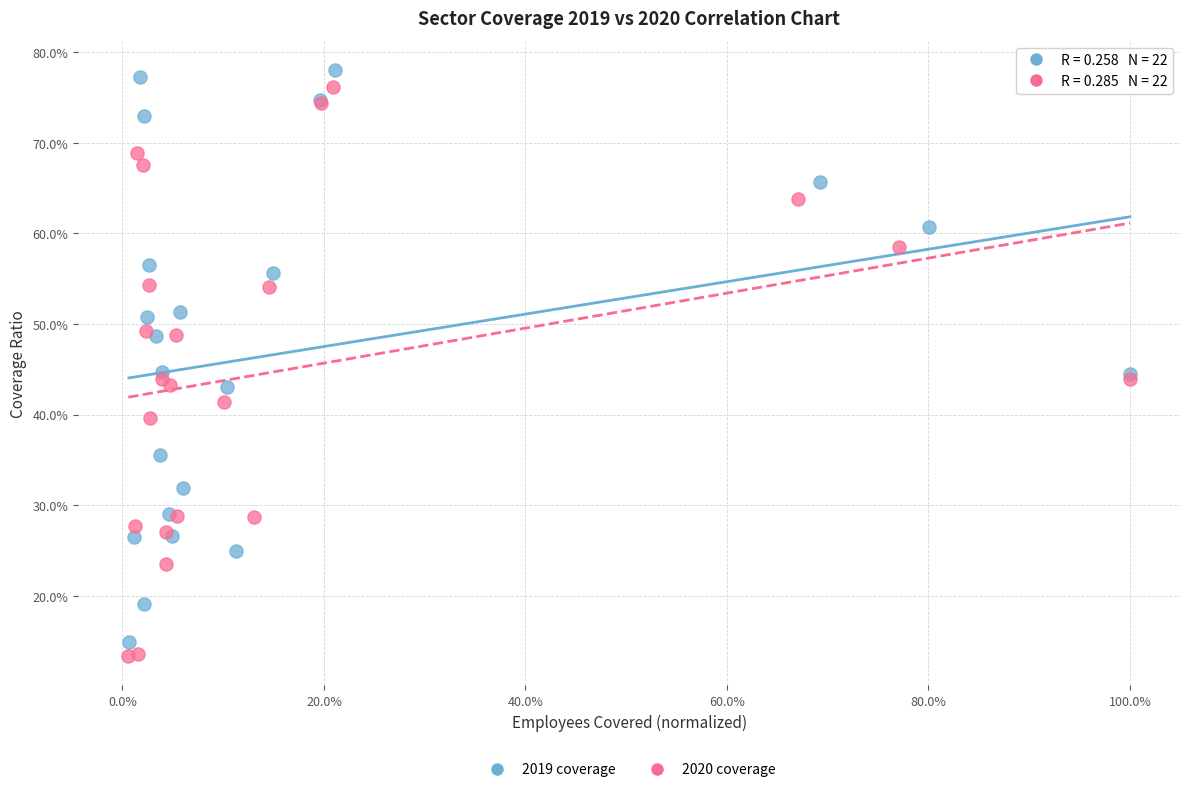

Which series contains the highest Y value?

2019 coverage